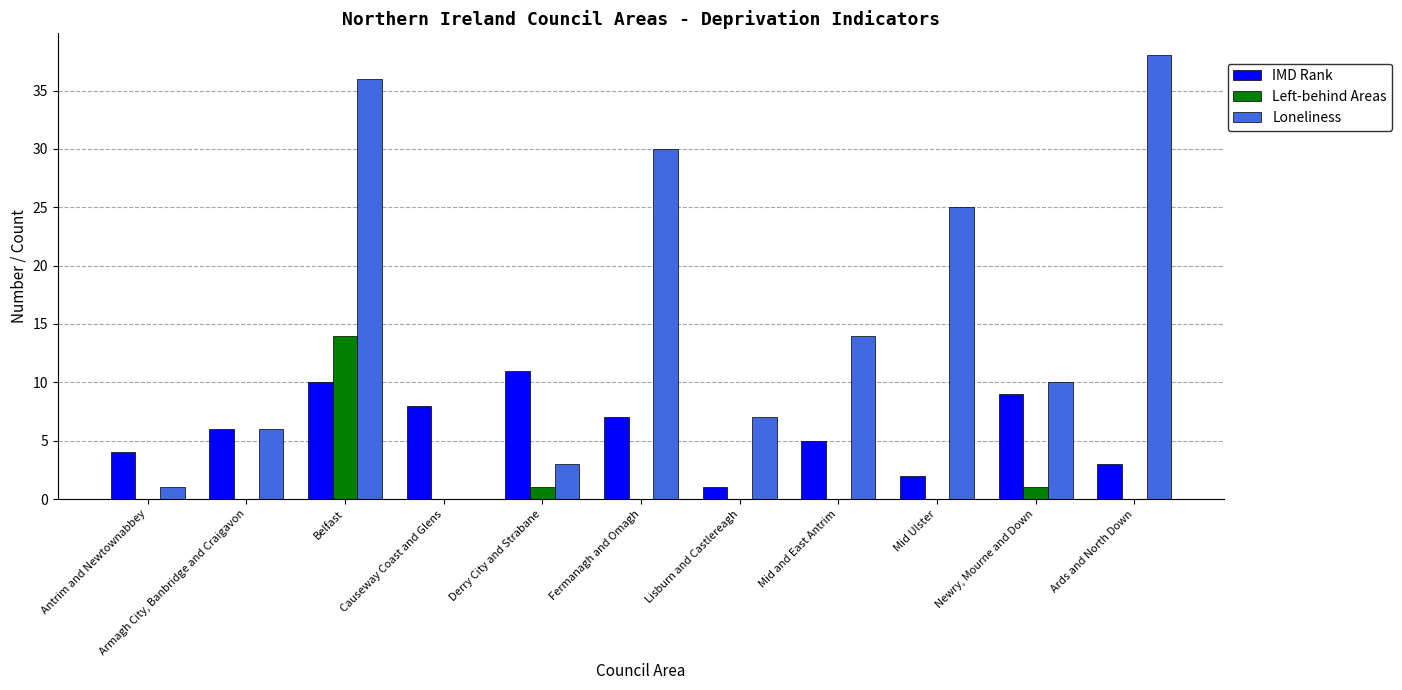

At which label does Loneliness reach its peak?

Ards and North Down